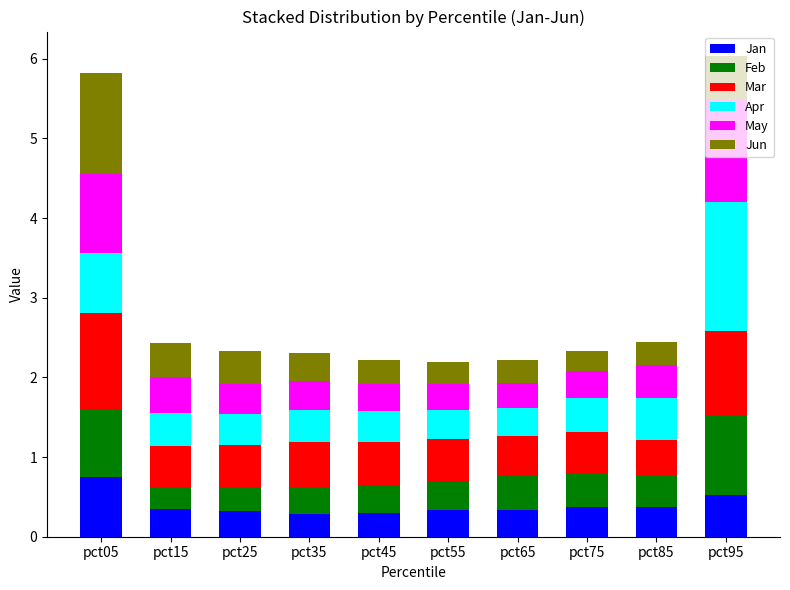

What is the maximum value for Jan?

0.8